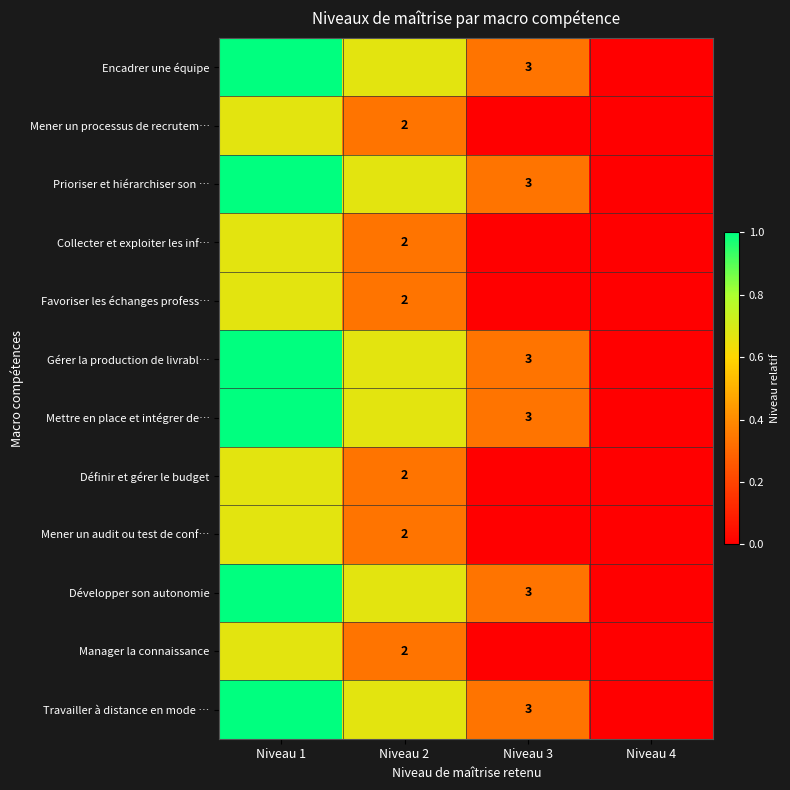

How many data points in Mener un processus de recrutem… are above 0?

2